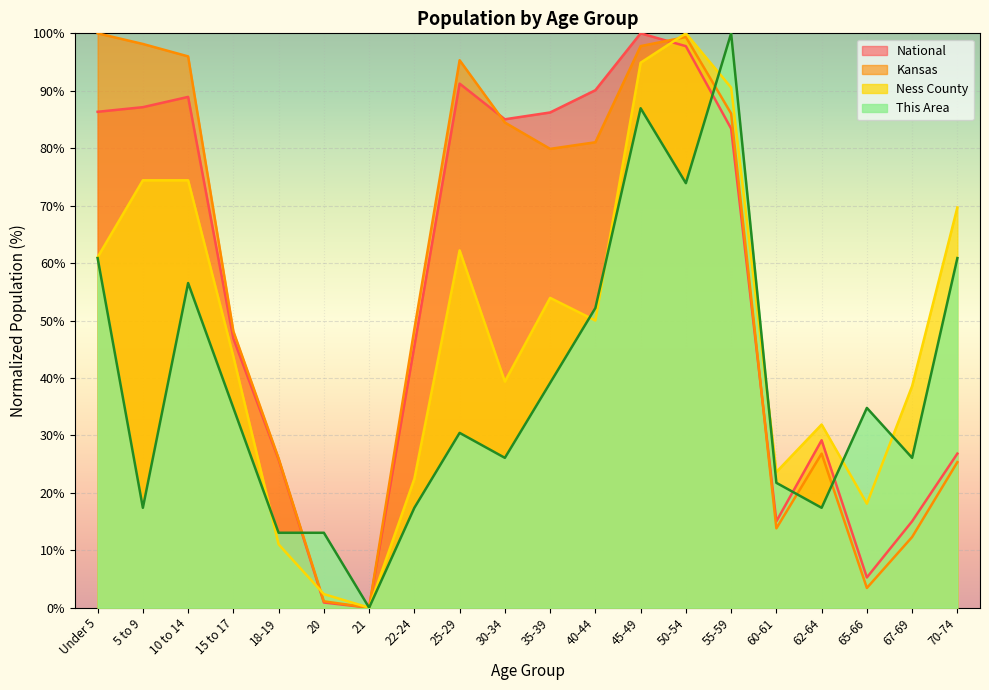

What is the difference between the highest and lowest values at 30-34?

58.9